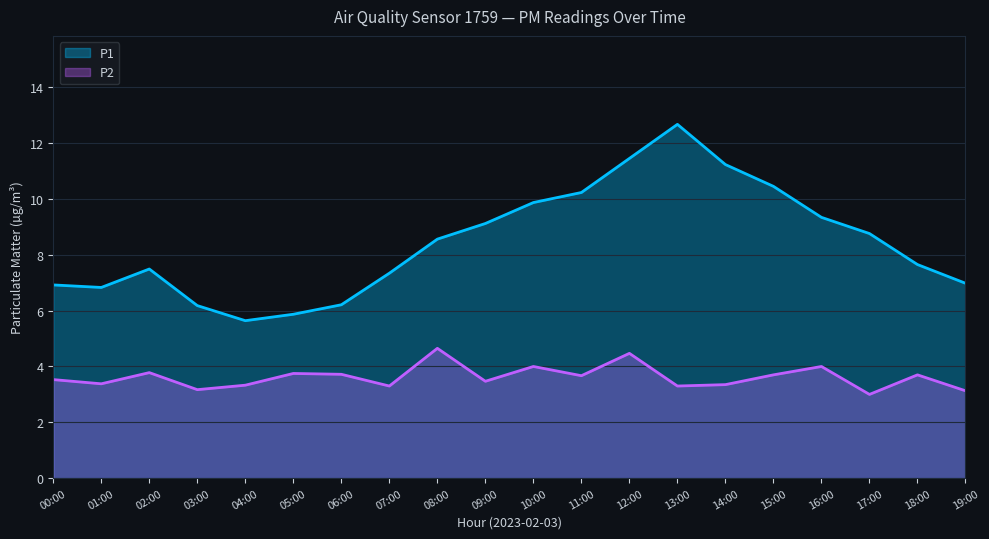

What is the sum of all P2 values?

72.4